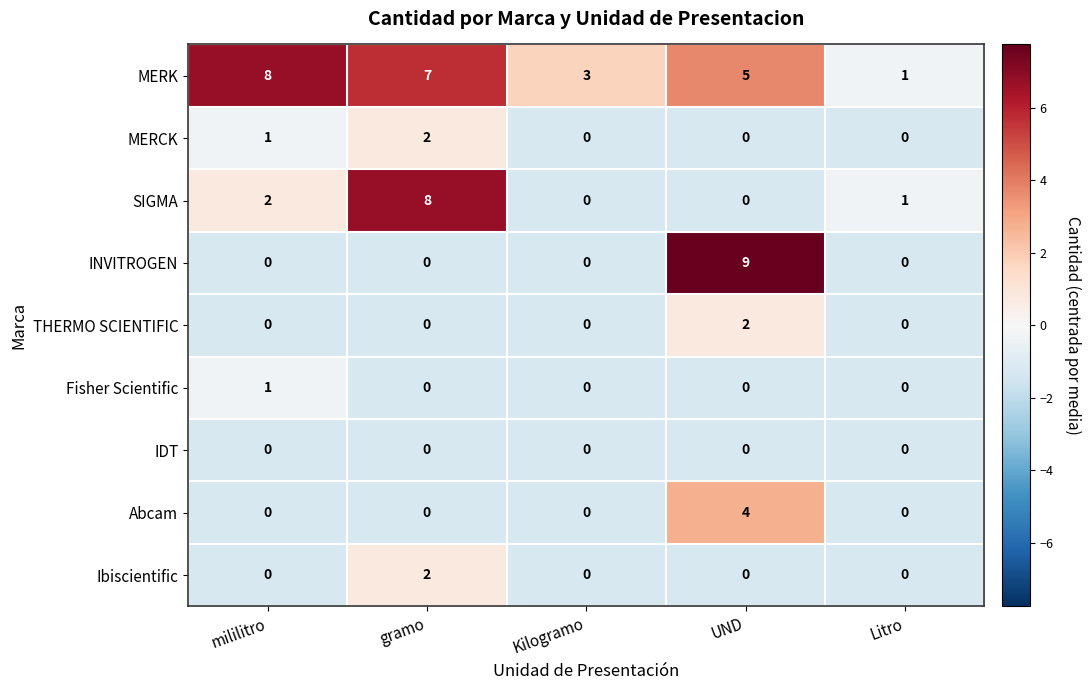

At which category does the chart reach its peak across all series?

UND